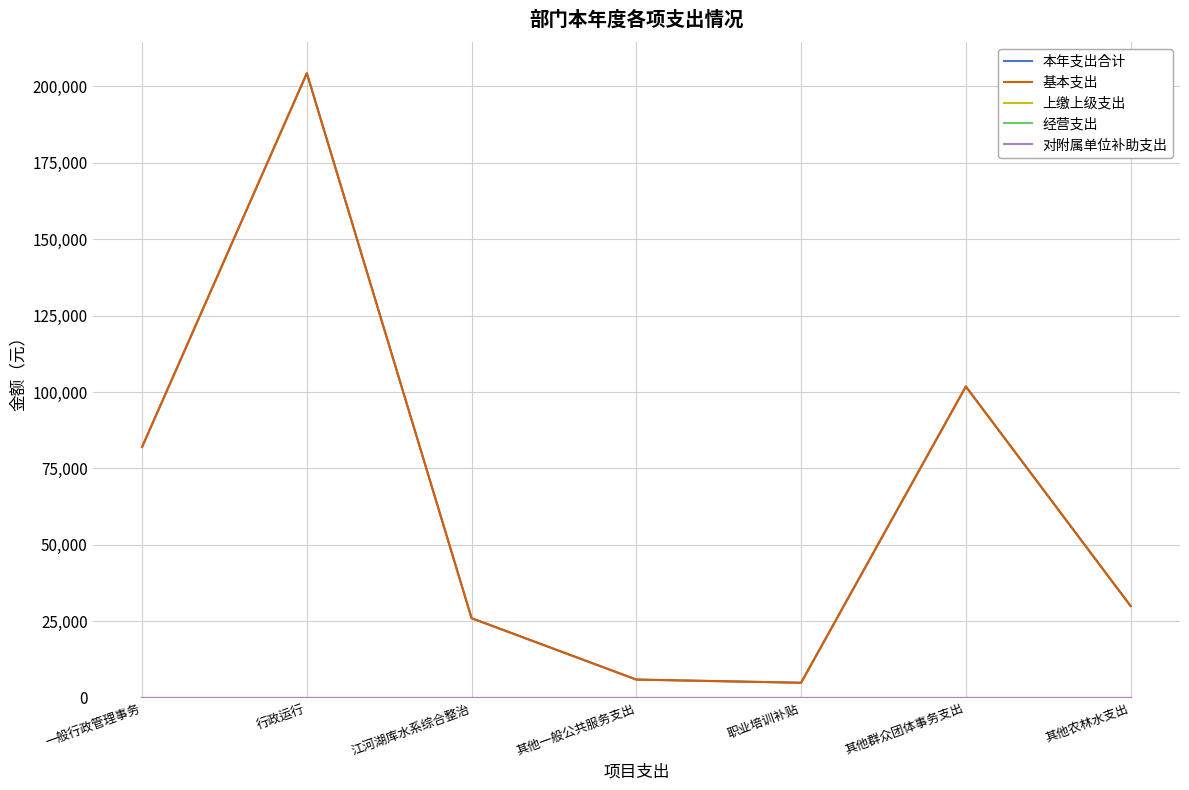

Between 江河湖库水系综合整治 and 其他一般公共服务支出, which is larger?

江河湖库水系综合整治